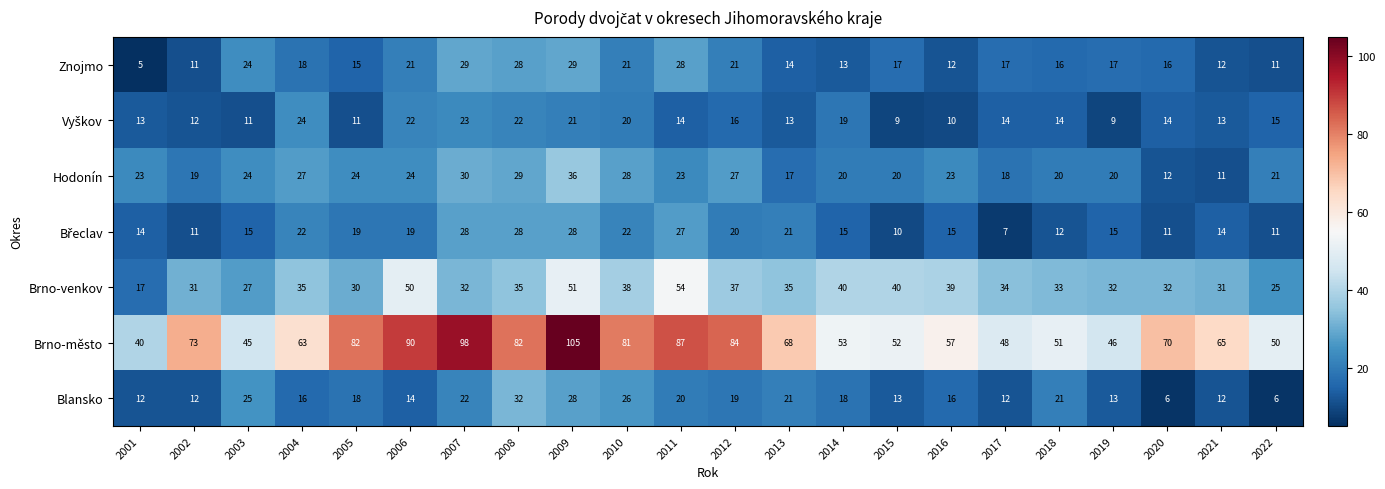

Between 2003 and 2020, which series saw the biggest shift?

Brno-město